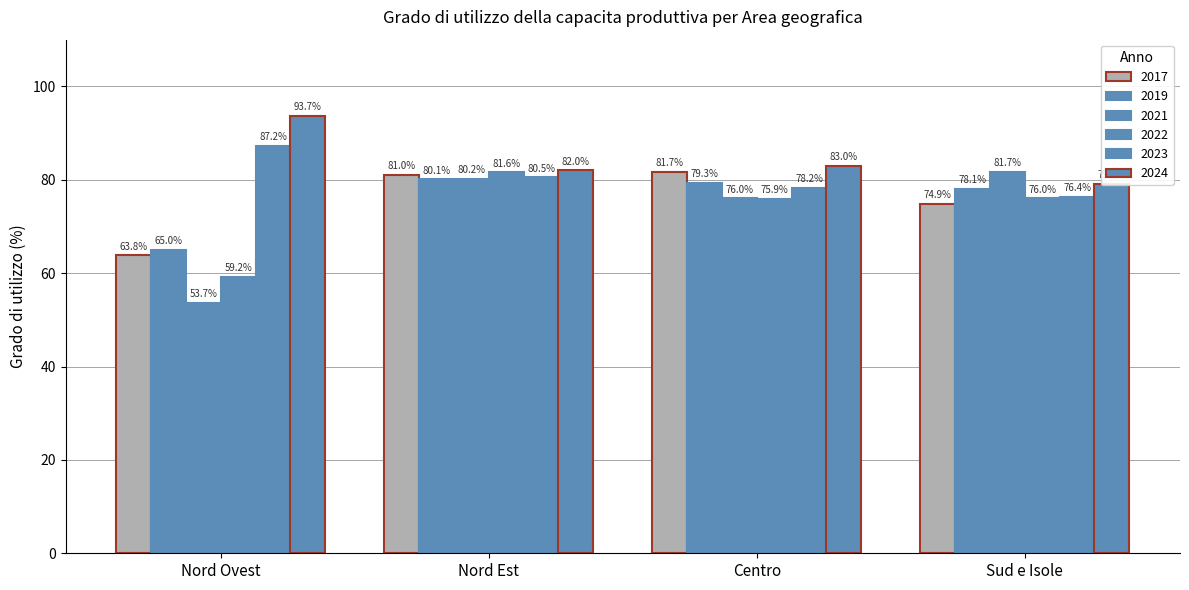

What is the difference between the maximum and minimum values in the 2024 series?

14.6